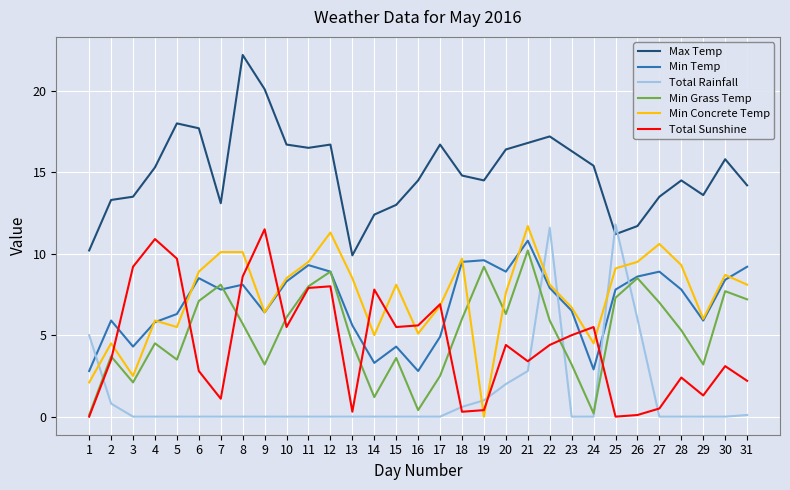

At which label does Min Grass Temp first exceed 5?

6